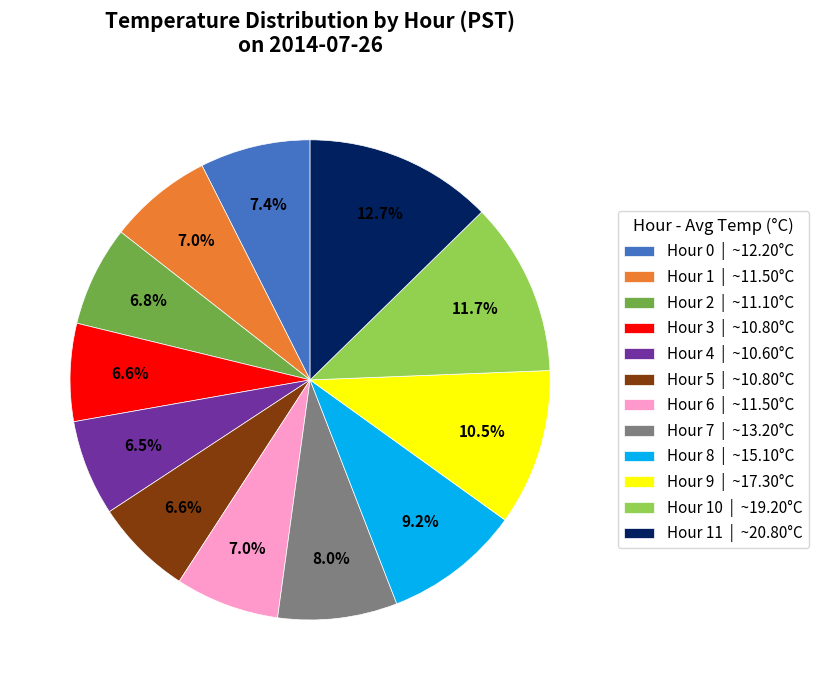

Which has a higher value, Hour 1 | ~11.50°C or Hour 4 | ~10.60°C?

Hour 1 | ~11.50°C